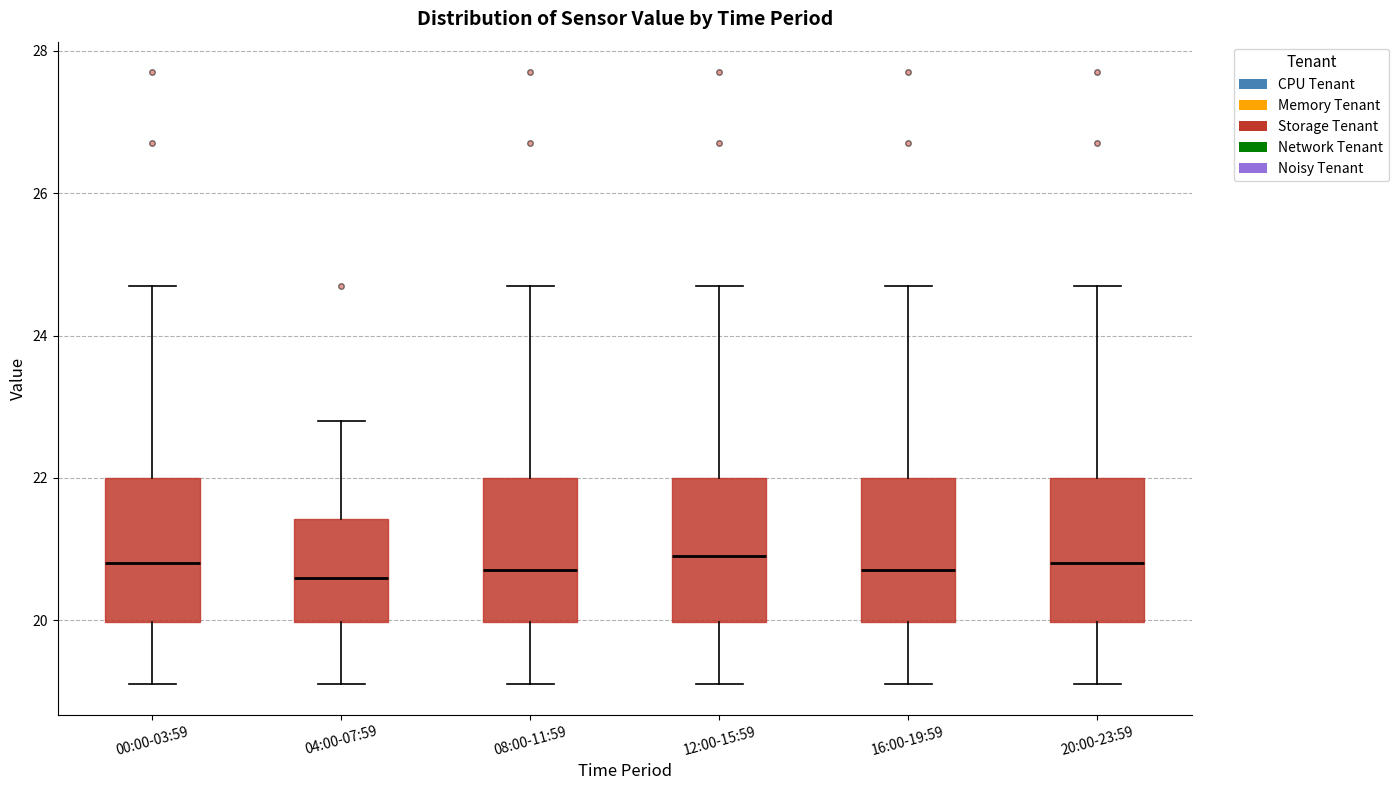

Reading left to right, transcribe this box plot: for each box, give where its median line is, the range the box spans, and where its two whiskers end, as read against the y-axis. The values are not printed on the chart, so give them approximately, as read against the axis.

00:00-03:59: median 20.8, box 20.0 to 22.0, whiskers 19.2 to 24.8
04:00-07:59: median 20.6, box 20.0 to 21.4, whiskers 19.2 to 22.8
08:00-11:59: median 20.8, box 20.0 to 22.0, whiskers 19.2 to 24.8
12:00-15:59: median 21.0, box 20.0 to 22.0, whiskers 19.2 to 24.8
16:00-19:59: median 20.8, box 20.0 to 22.0, whiskers 19.2 to 24.8
20:00-23:59: median 20.8, box 20.0 to 22.0, whiskers 19.2 to 24.8